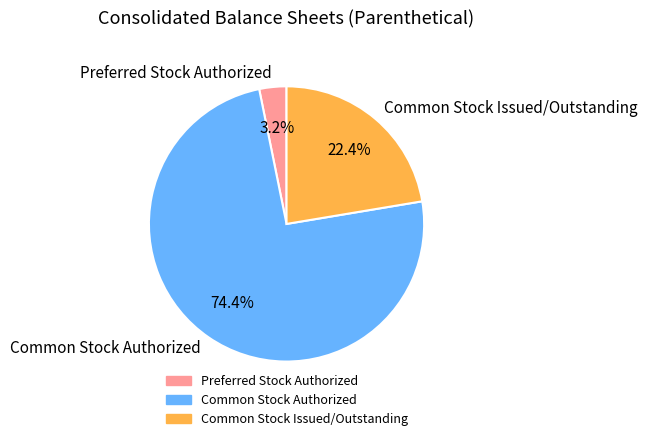

What is the majority slice?

Common Stock Authorized